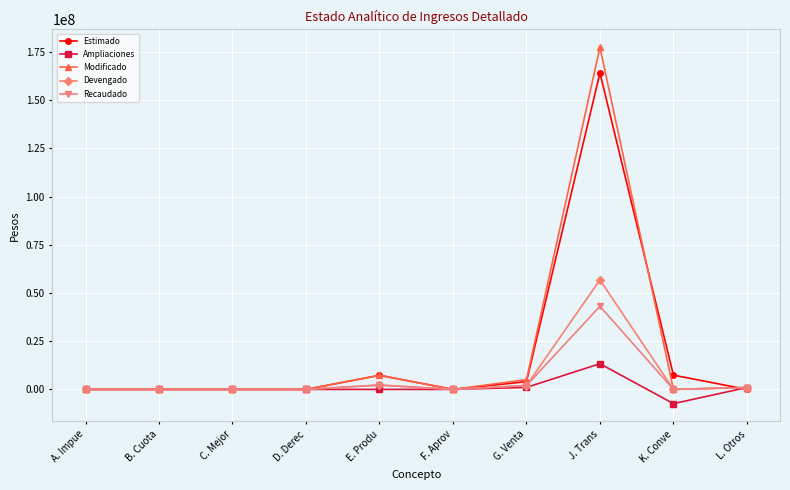

At which label does Ampliaciones reach its peak?

J. Trans